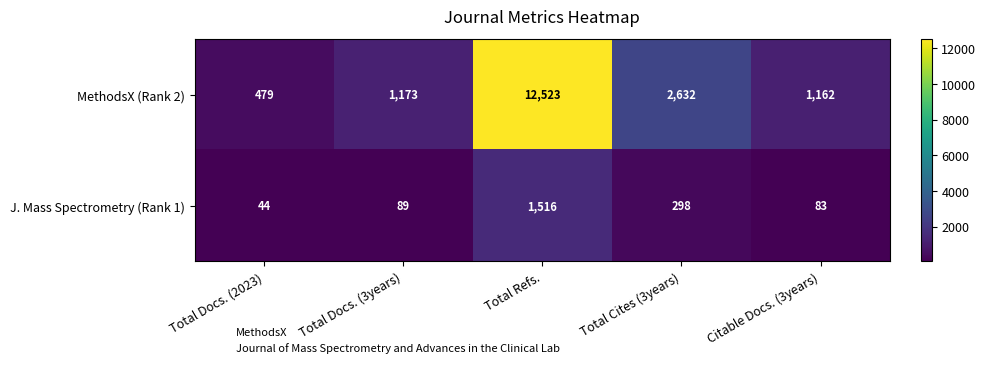

Which series has the largest total across all categories?

MethodsX (Rank 2)